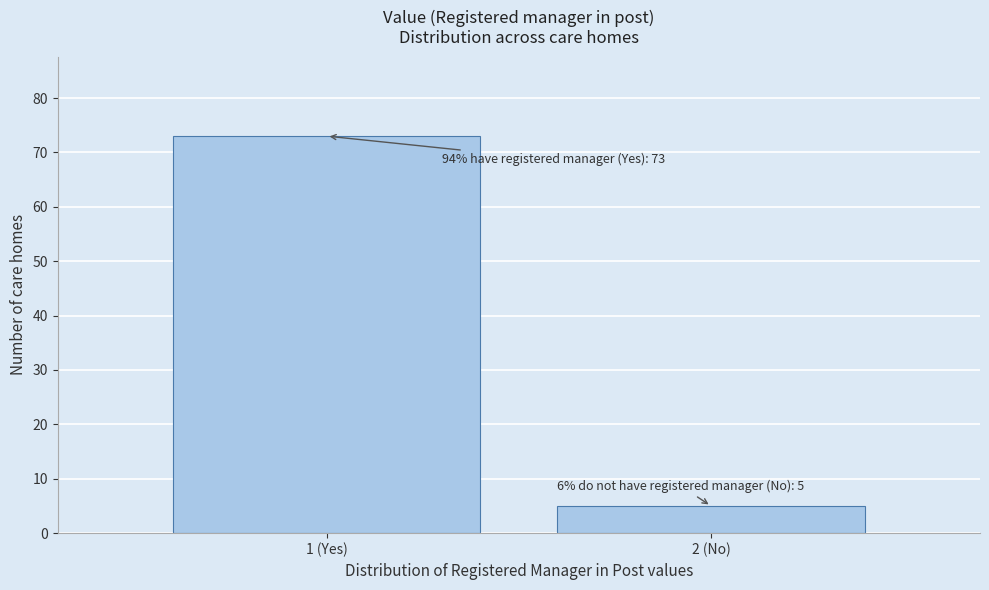

Reading right to left, transcribe all the data shown in this chart.

5	73